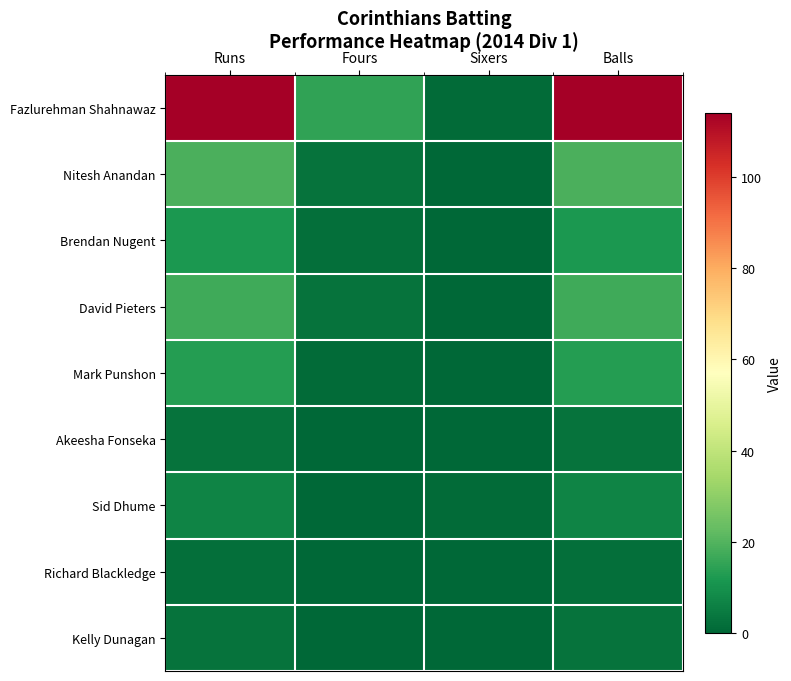

Which series changed the most between Fours and Sixers?

Fazlurehman Shahnawaz